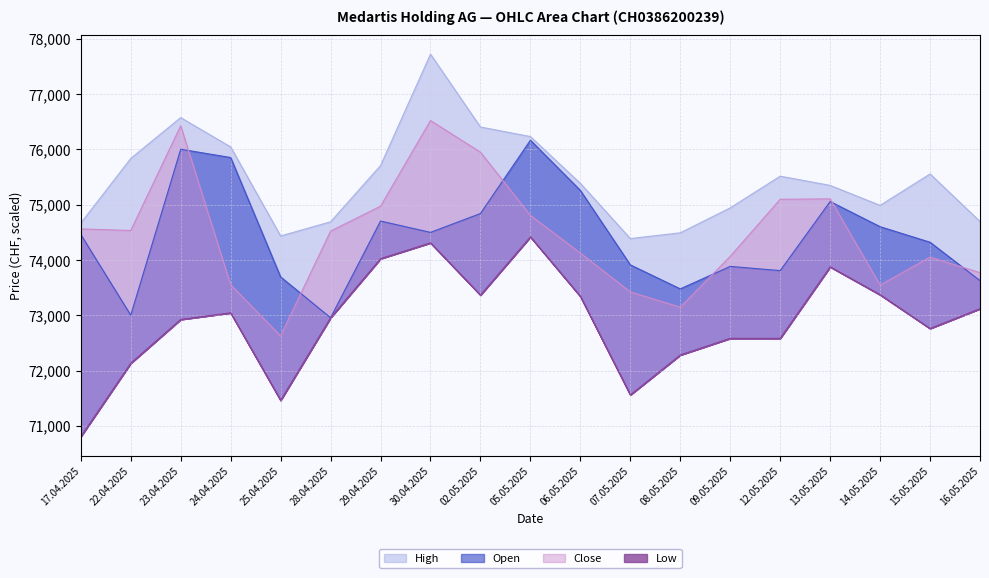

What position from the right is 29.04.2025?

13